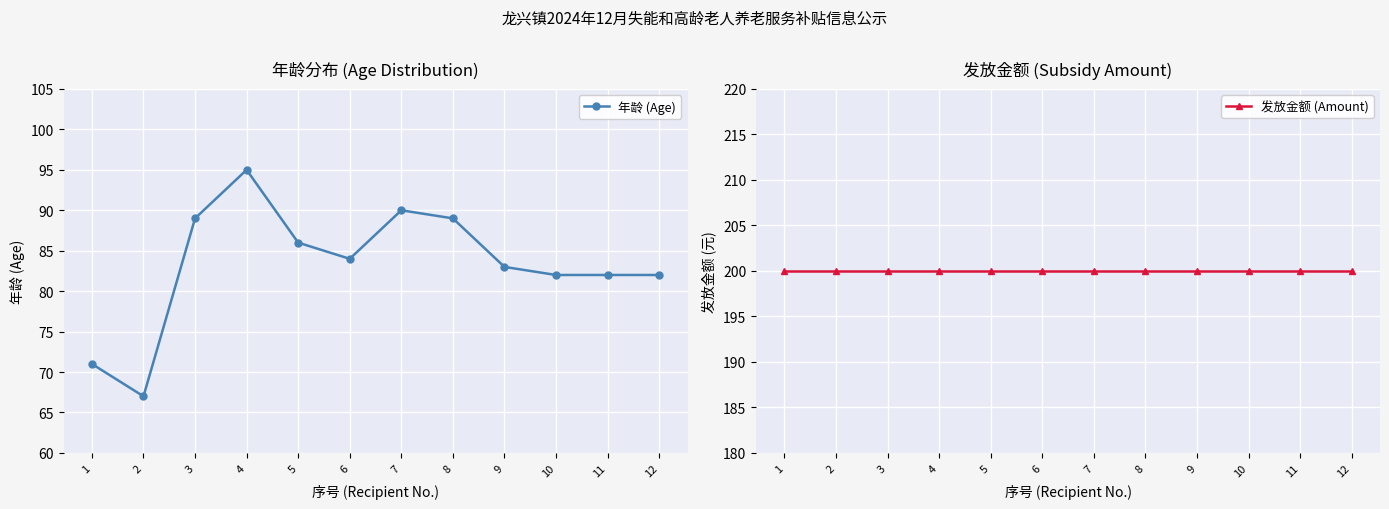

Reading left to right, list all the values displayed in this chart.

年龄 (Age): 71	67	89	95	86	84	90	89	83	82	82	82
发放金额 (Amount): 200	200	200	200	200	200	200	200	200	200	200	200